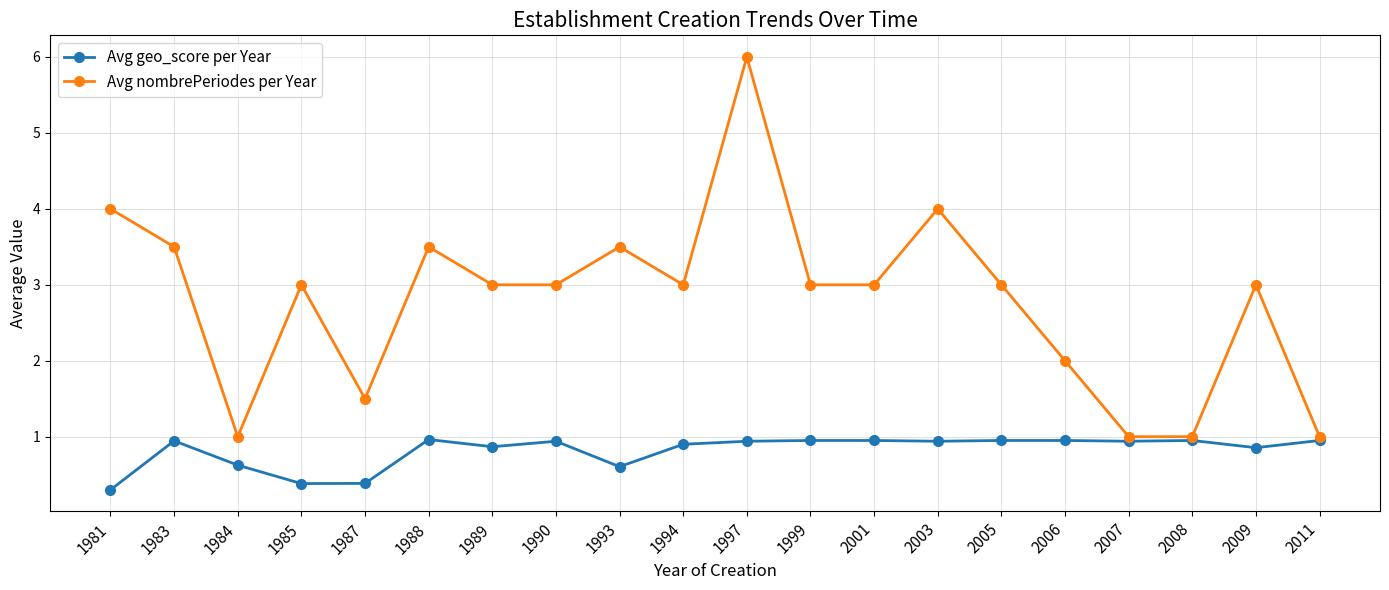

At which category is the sum across all series the highest?

1997